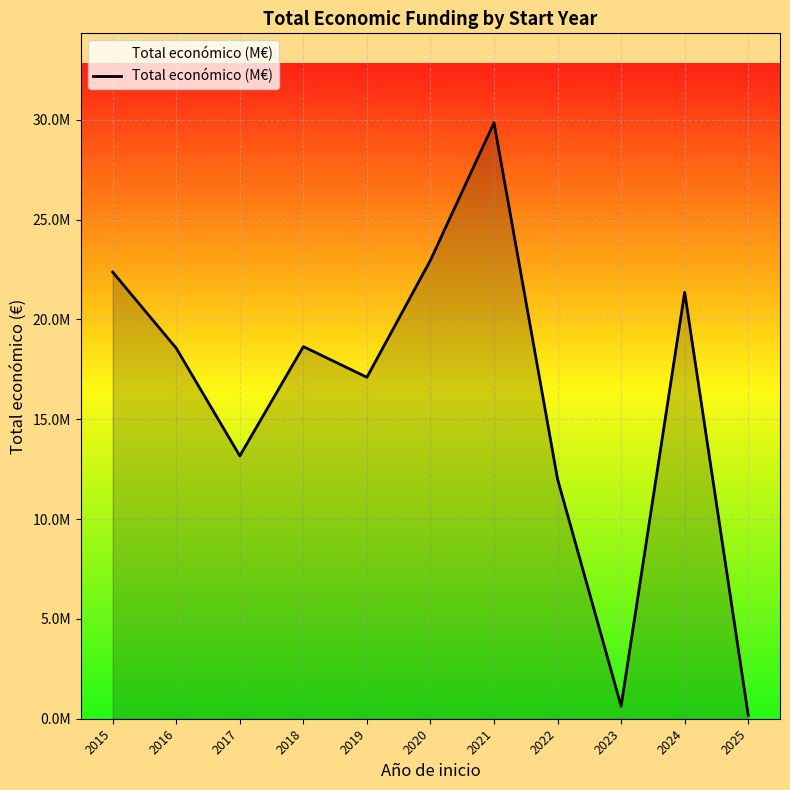

Between 2016 and 2017, which is larger?

2016